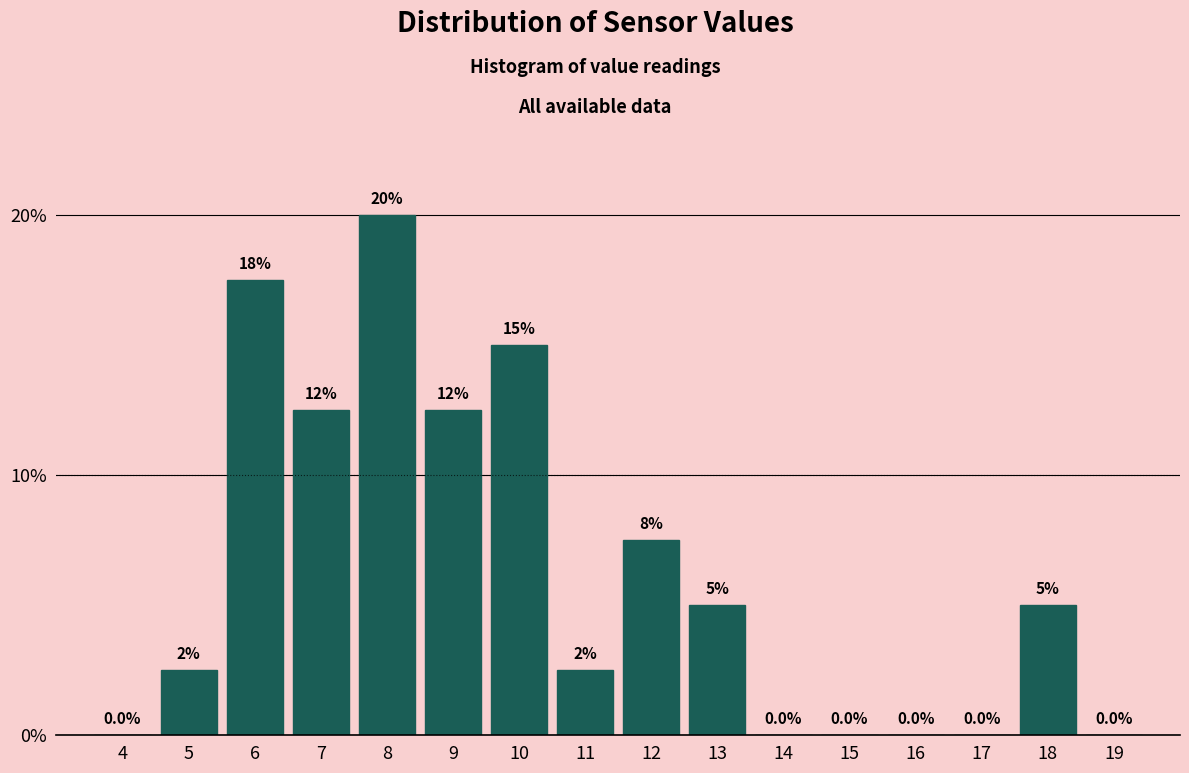

Reading left to right, what are all the values shown in this chart?

4=0.0	5=2.5	6=17.5	7=12.5	8=20.0	9=12.5	10=15.0	11=2.5	12=7.5	13=5.0	14=0.0	15=0.0	16=0.0	17=0.0	18=5.0	19=0.0